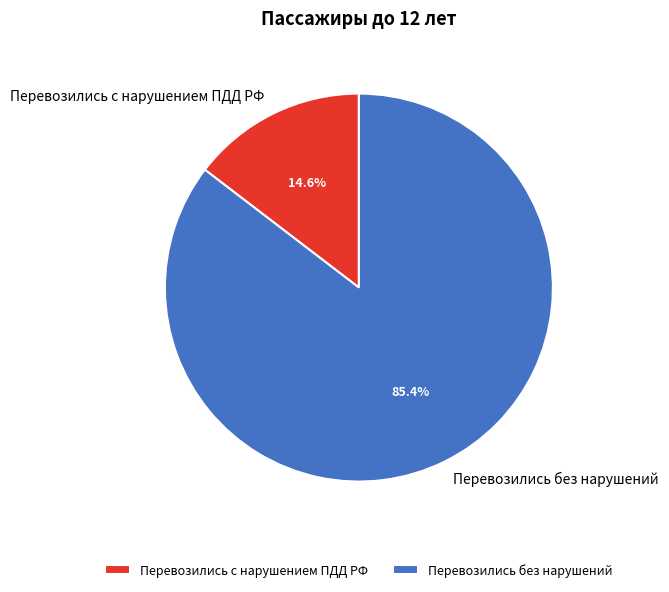

How much of the chart is everything except Перевозились без нарушений?

14.6%